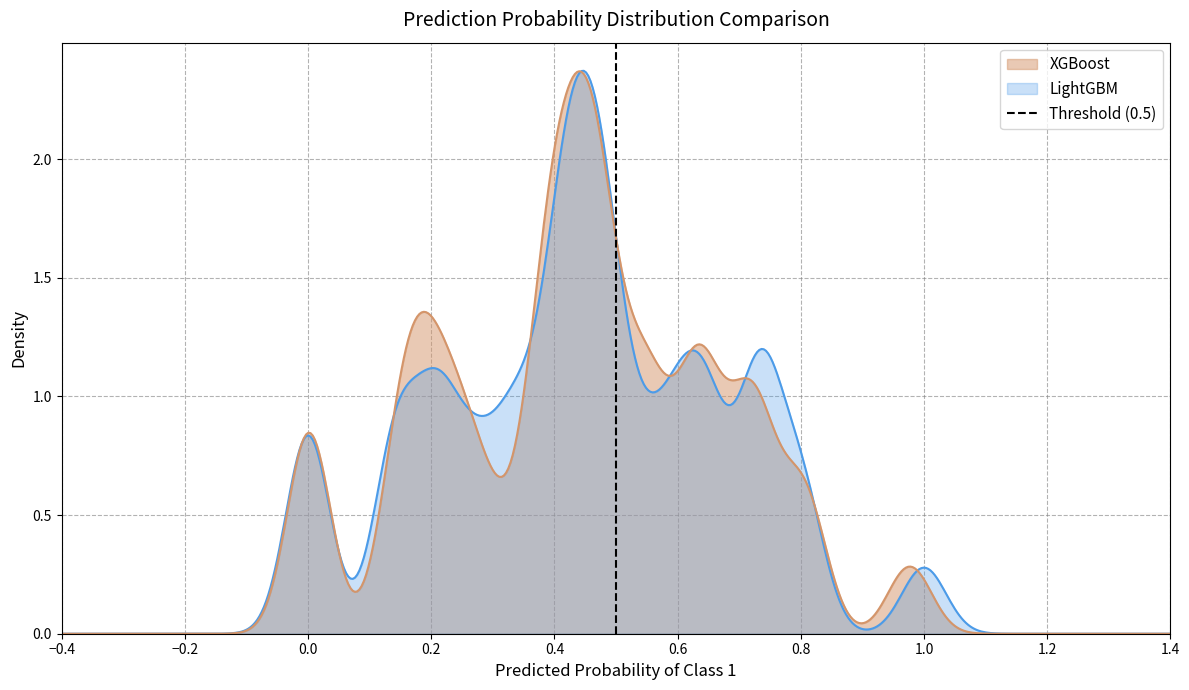

Where is the data nearest to the value 0?

−0.4